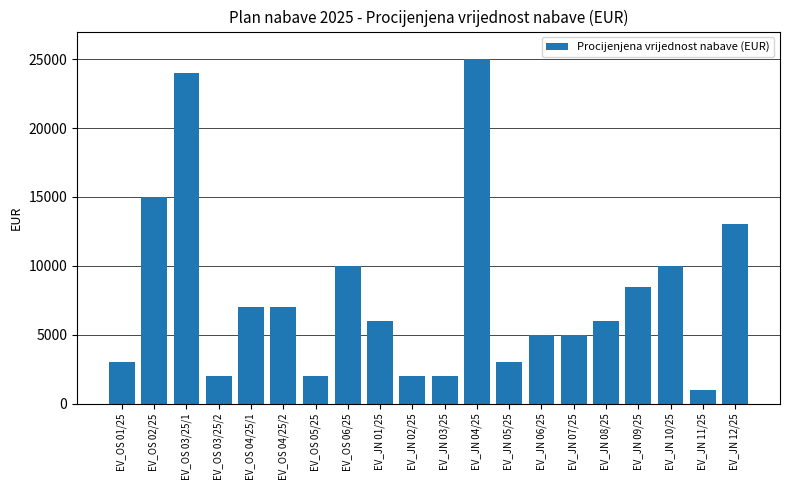

Is it true that the value at EV_JN 04/25 is 25000?

True